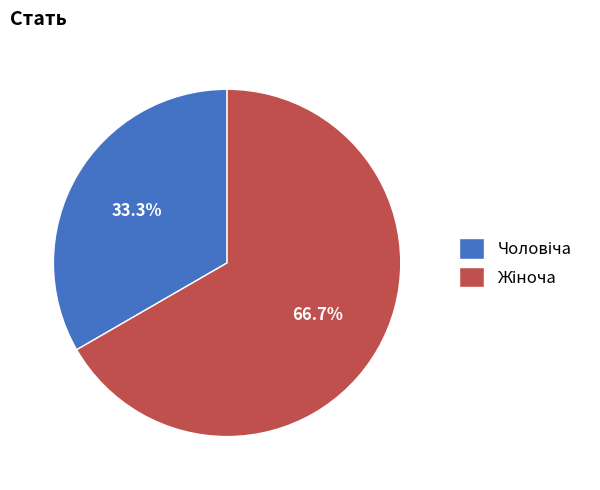

Does Чоловіча account for over 50% of the chart?

No